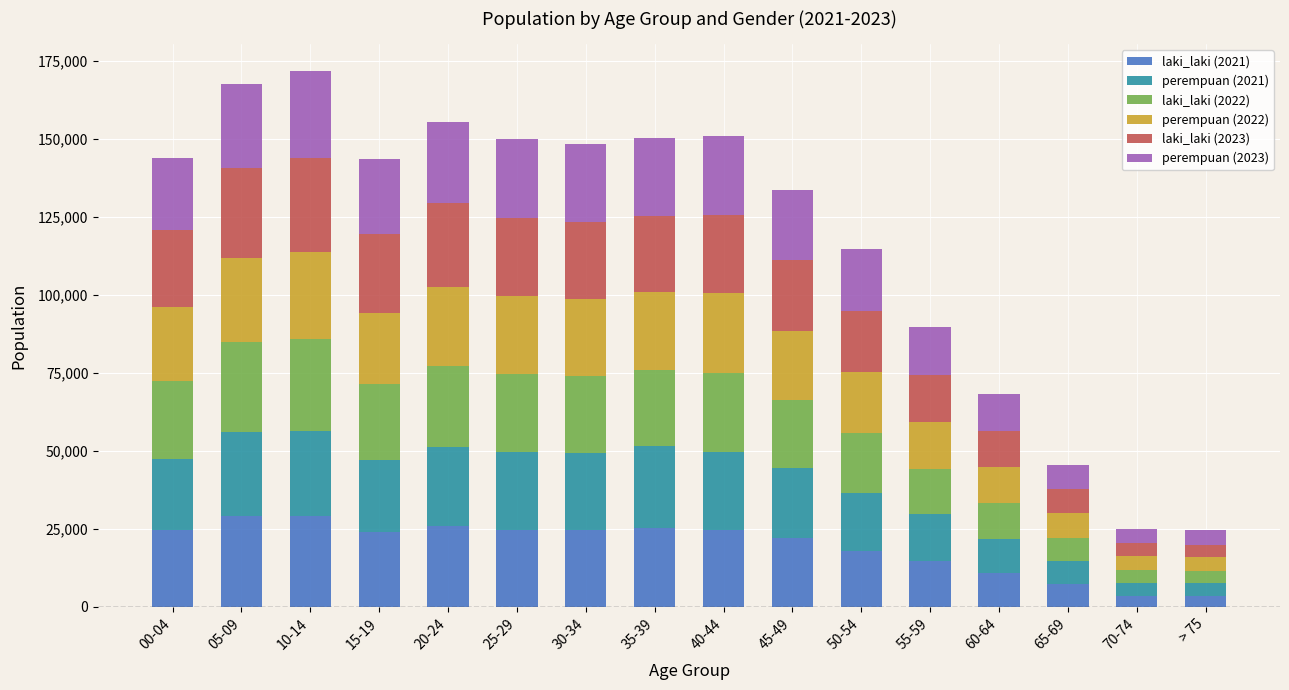

What is the total value across all series at 00-04?

143880